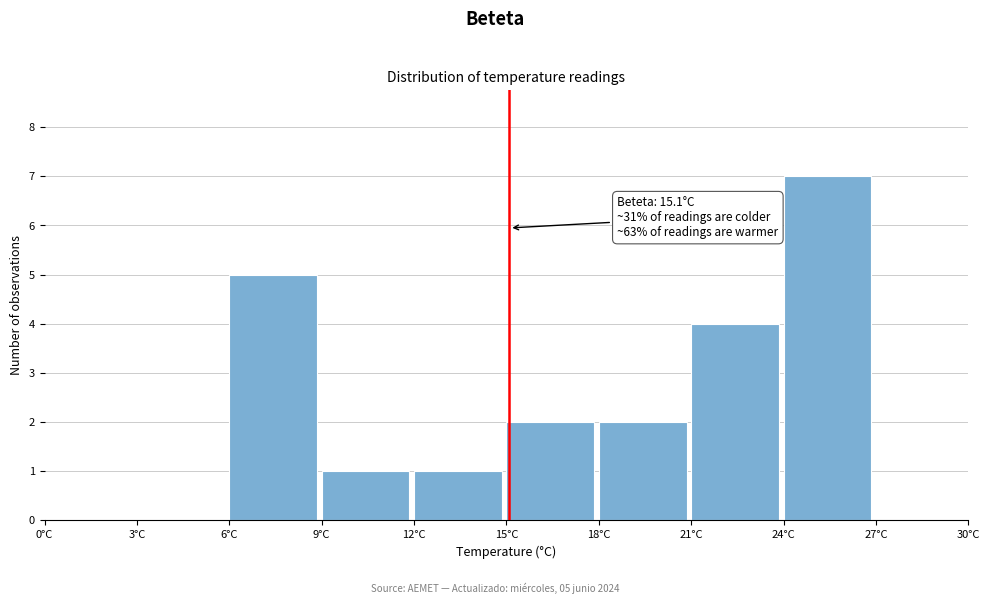

Which range on the x-axis has the tallest bar?

24 to 27